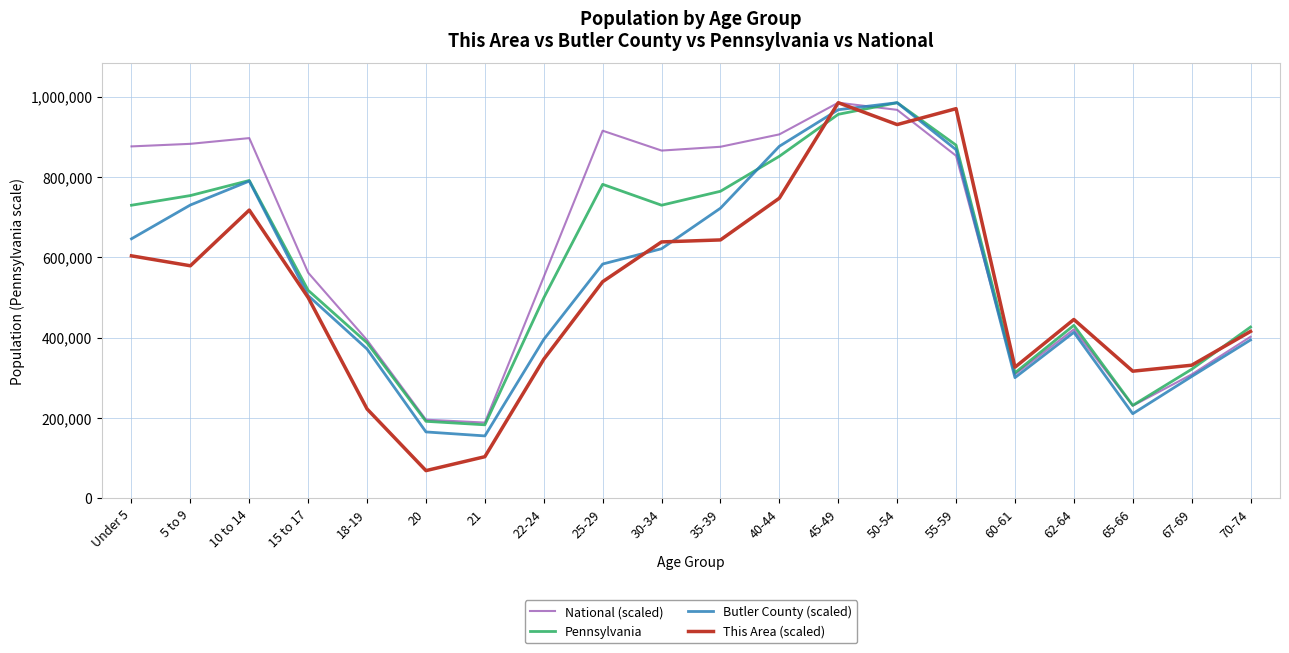

What is the approximate value of Pennsylvania at 50-54?

984641.0